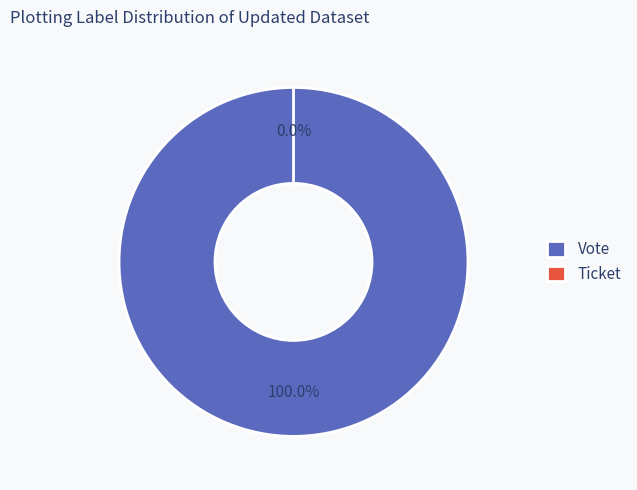

Rank the categories by value from highest to lowest.

Vote, Ticket